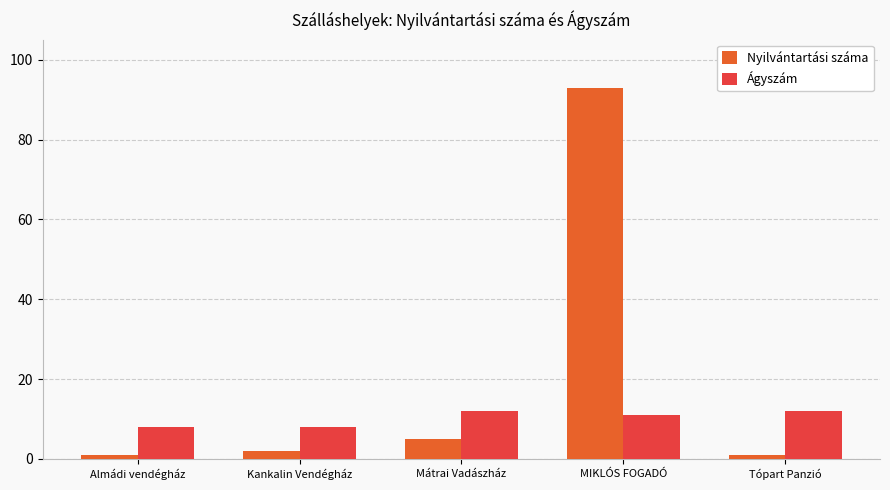

Where is Ágyszám nearest to the value 10?

MIKLÓS FOGADÓ